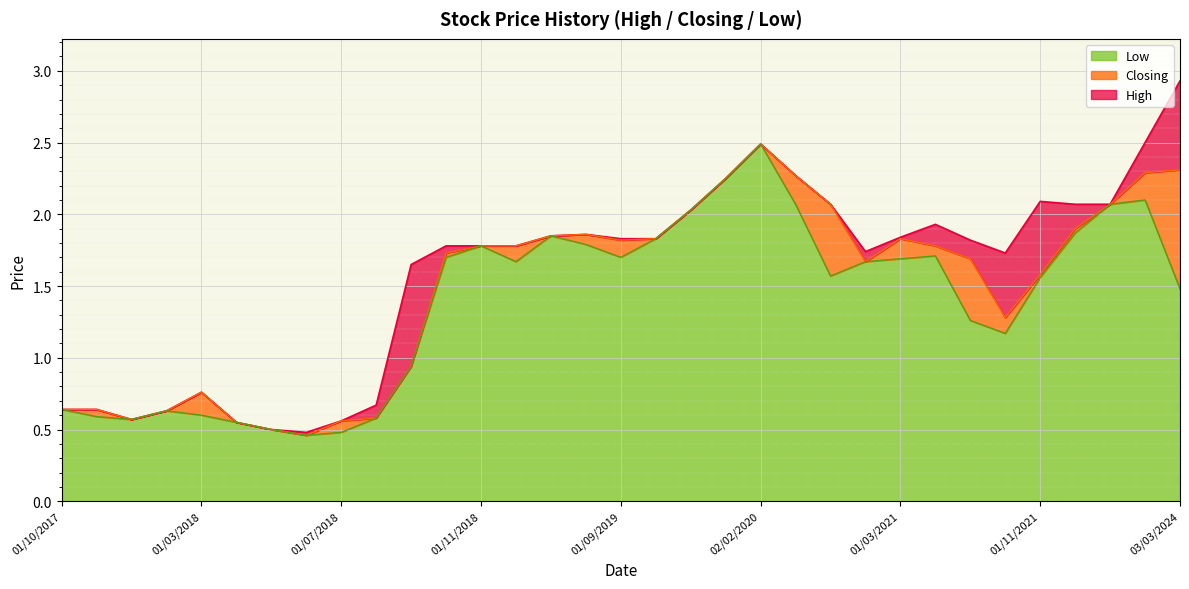

What is the greatest value displayed?

2.9